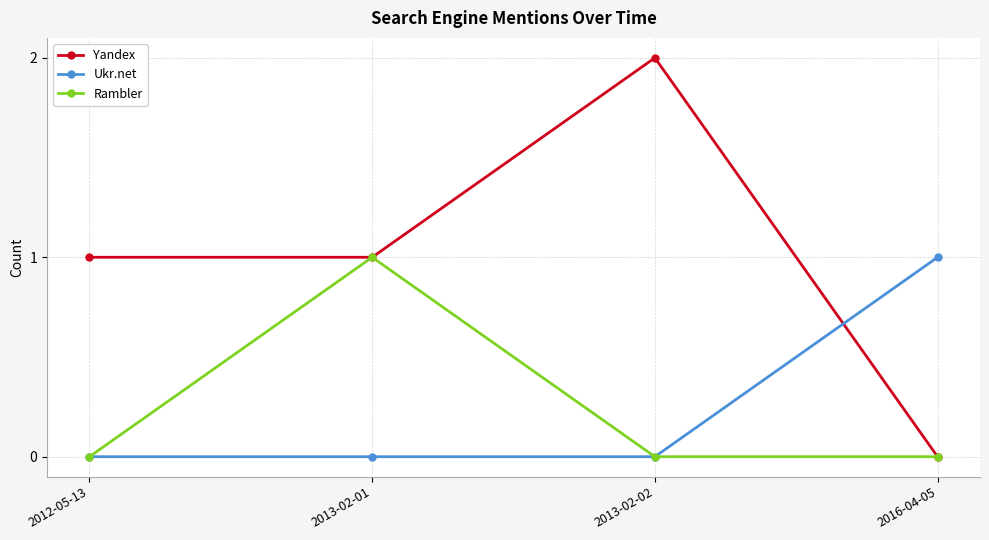

At which category does the chart reach its peak across all series?

2013-02-02